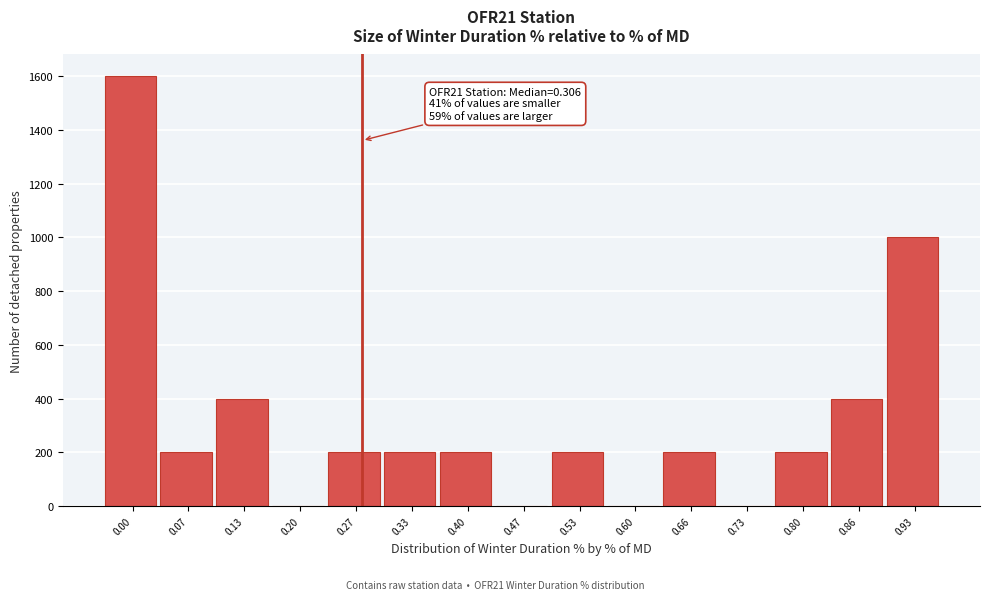

Reading right to left, transcribe all the data shown in this chart.

0.93=1000	0.86=400	0.80=200	0.73=0	0.66=200	0.60=0	0.53=200	0.47=0	0.40=200	0.33=200	0.27=200	0.20=0	0.13=400	0.07=200	0.00=1600